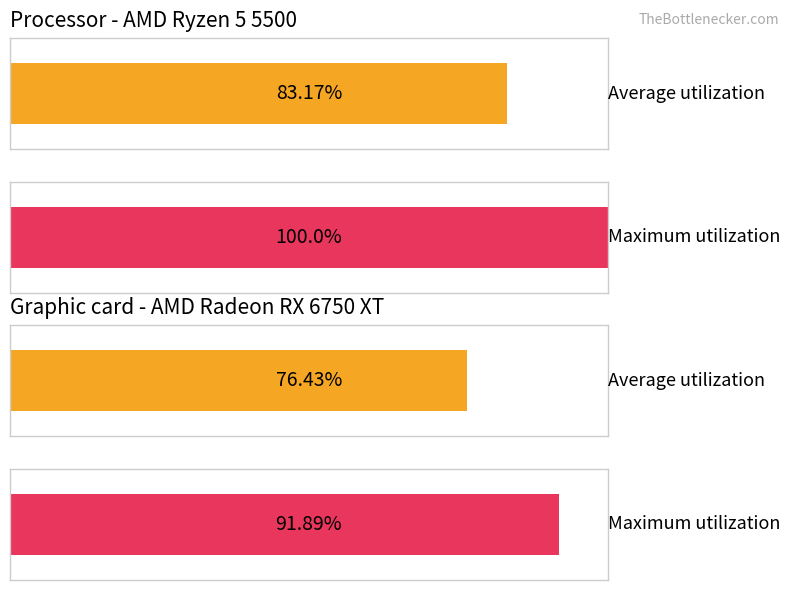

Which series has the largest total across all categories?

Maximum utilization